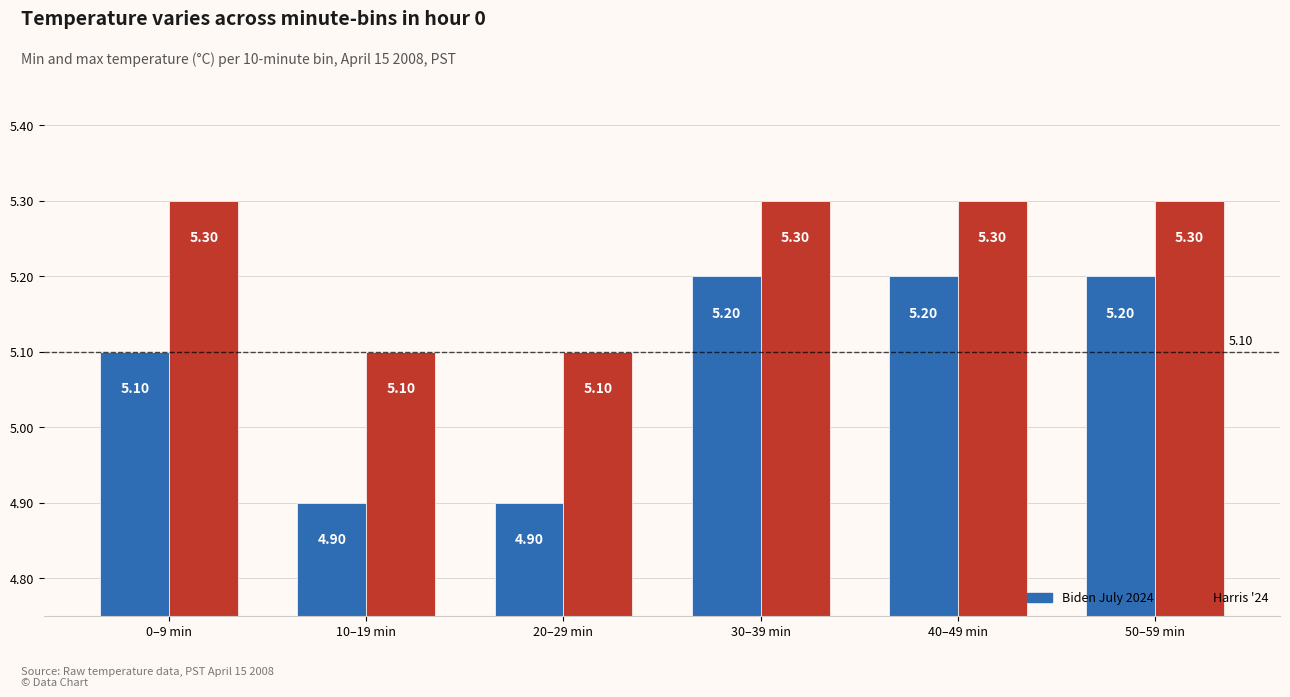

What is the difference between the second highest and minimum values in the Biden July 2024 series?

0.3